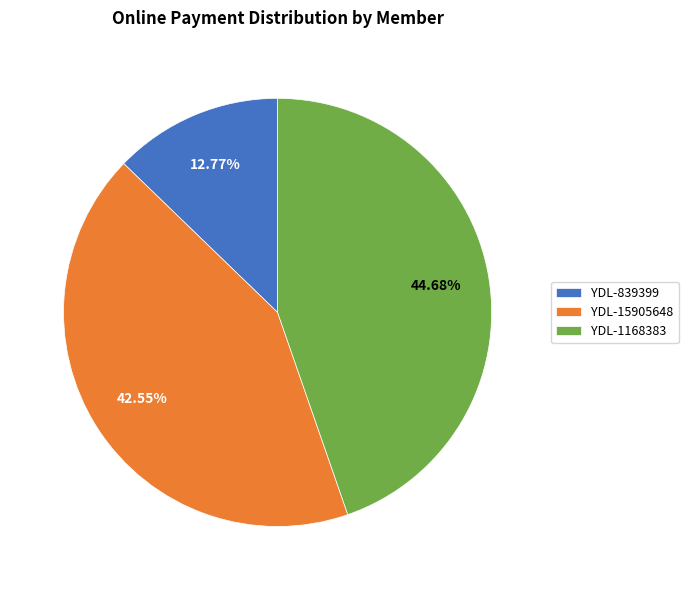

How many slices are in this pie chart?

3